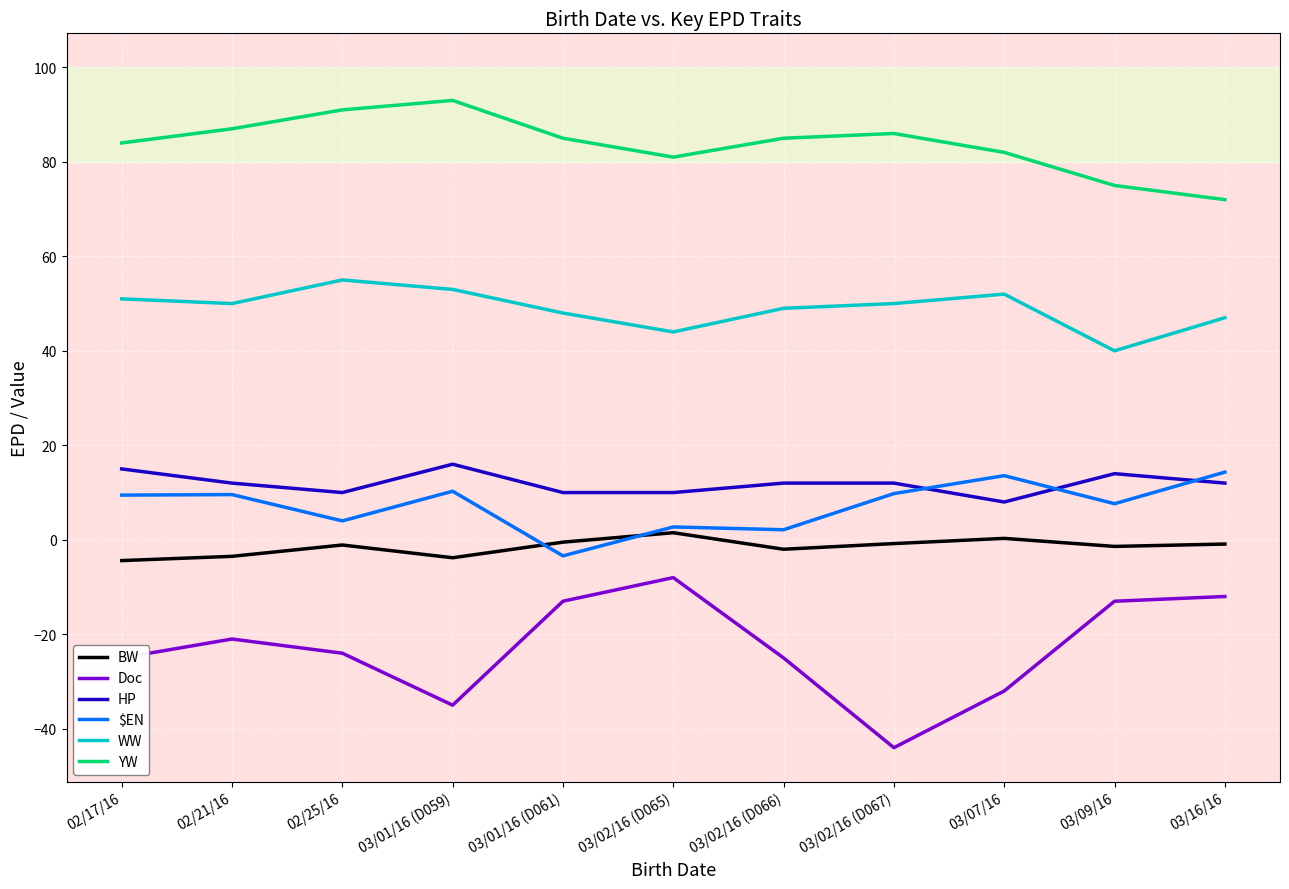

The WW series shows 49.0 at 03/02/16 (D066). True or false?

True